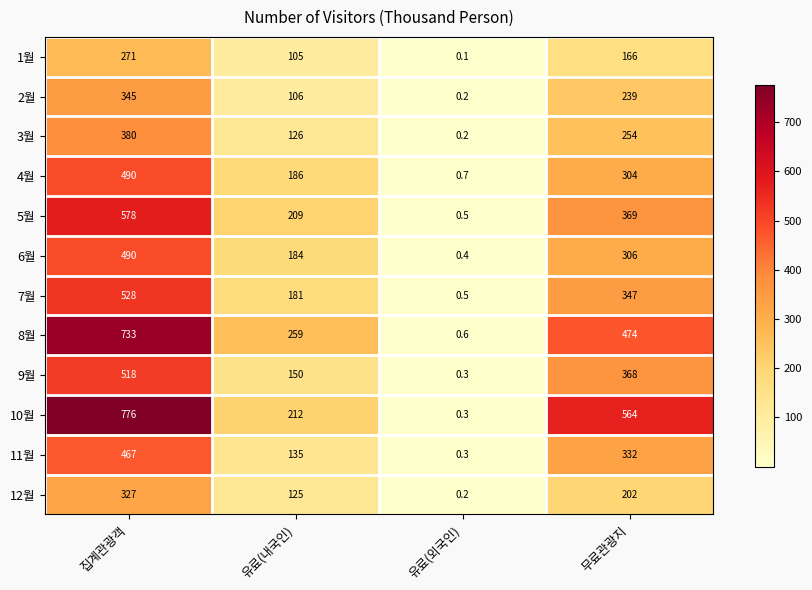

Where is 10월 nearest to the value 388?

유료(내국인)